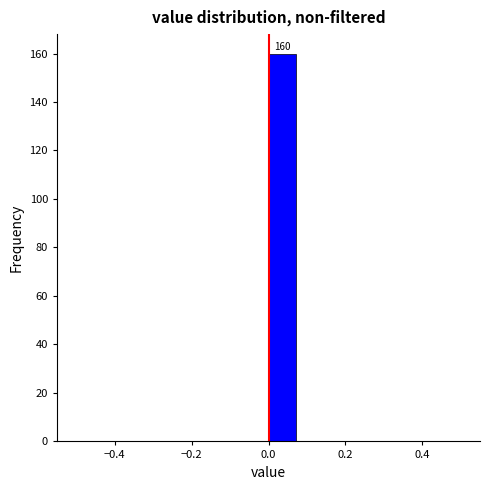

Read against the x-axis, roughly where is the centre of the tallest bar?

0.04